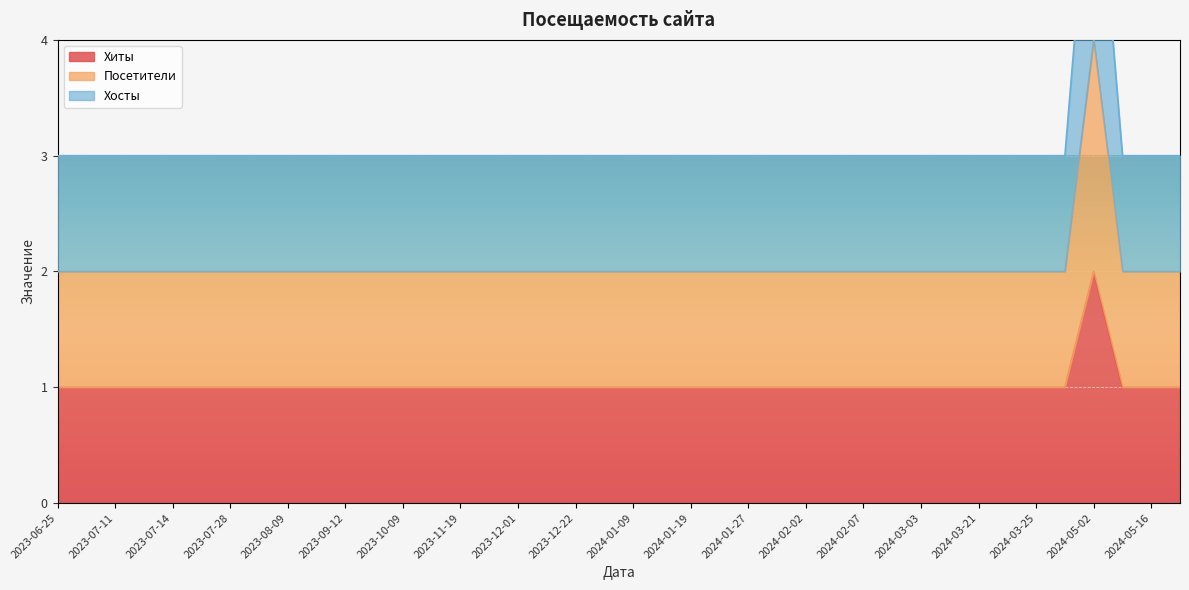

At which category does the chart reach its peak across all series?

2024-05-02